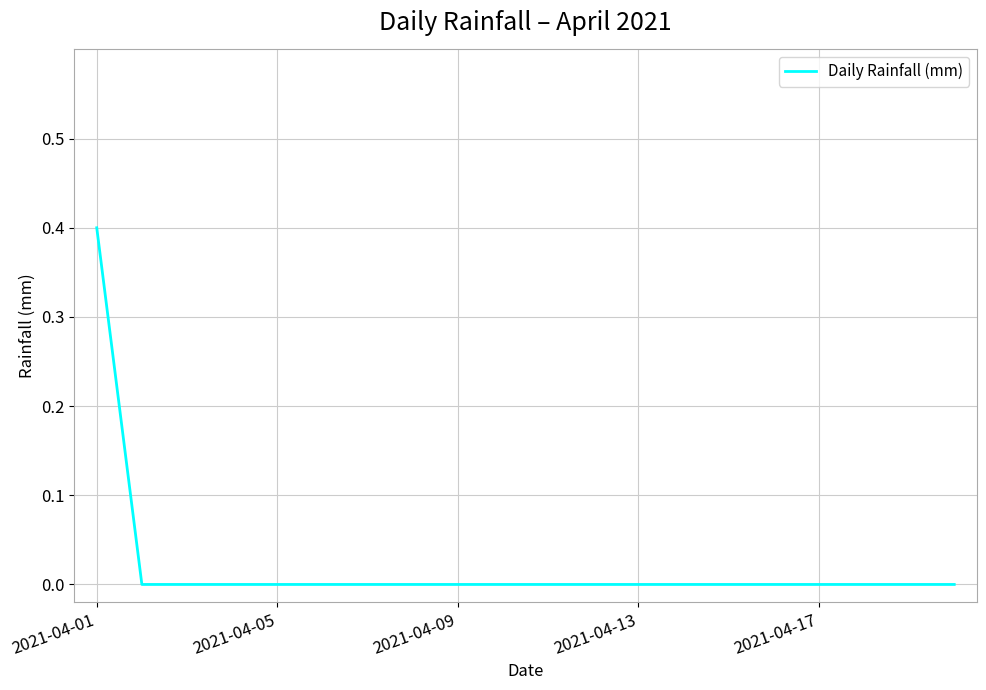

What is the difference between the maximum and minimum values?

0.4